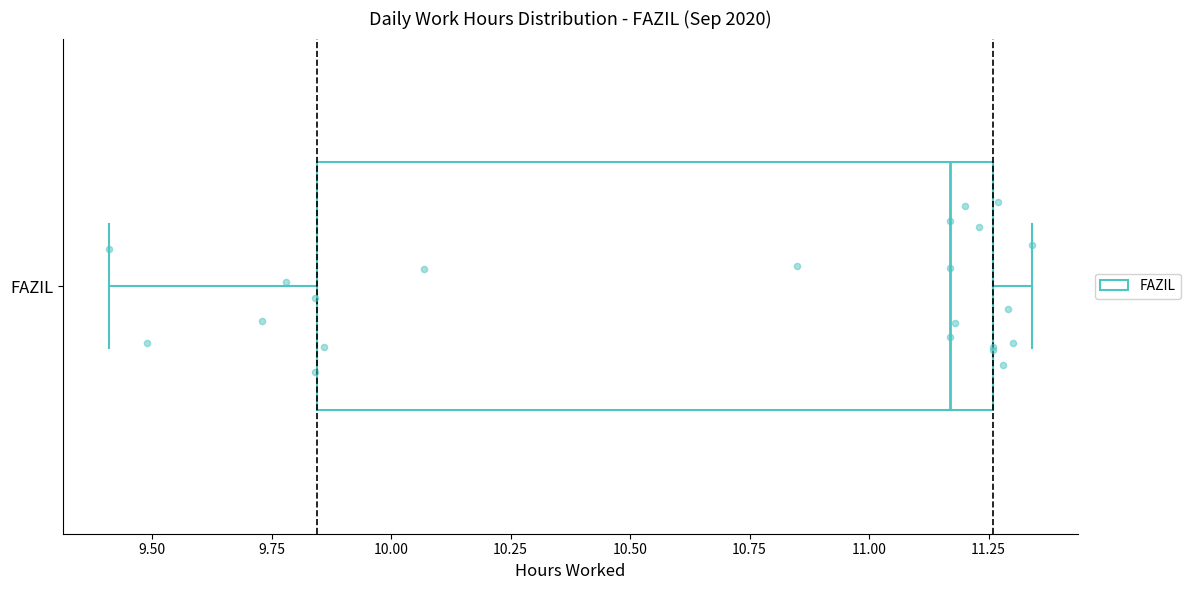

Where does the right whisker of the box for FAZIL end on the x-axis? The values are not printed on the chart, so give them approximately, as read against the axis.

11.35